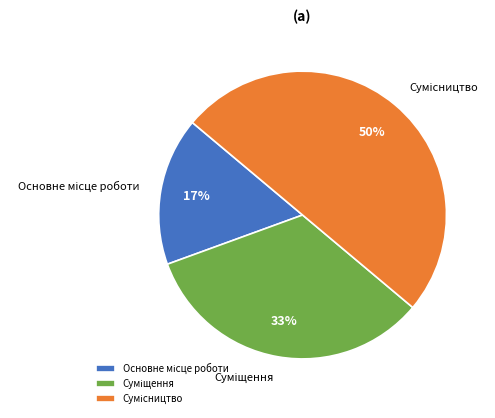

To the nearest percent, what is the difference between the largest and smallest slice percentages?

33%